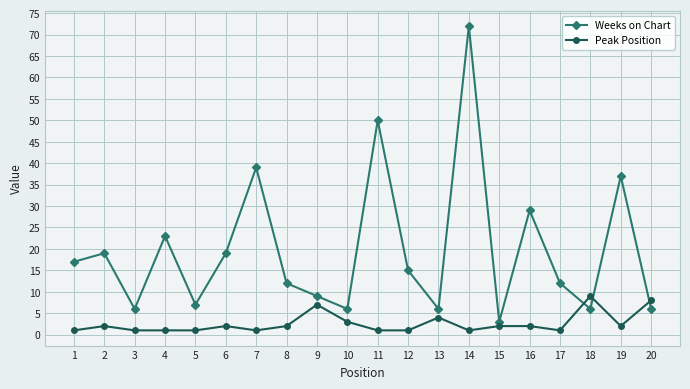

At which label does Weeks on Chart reach its minimum?

15